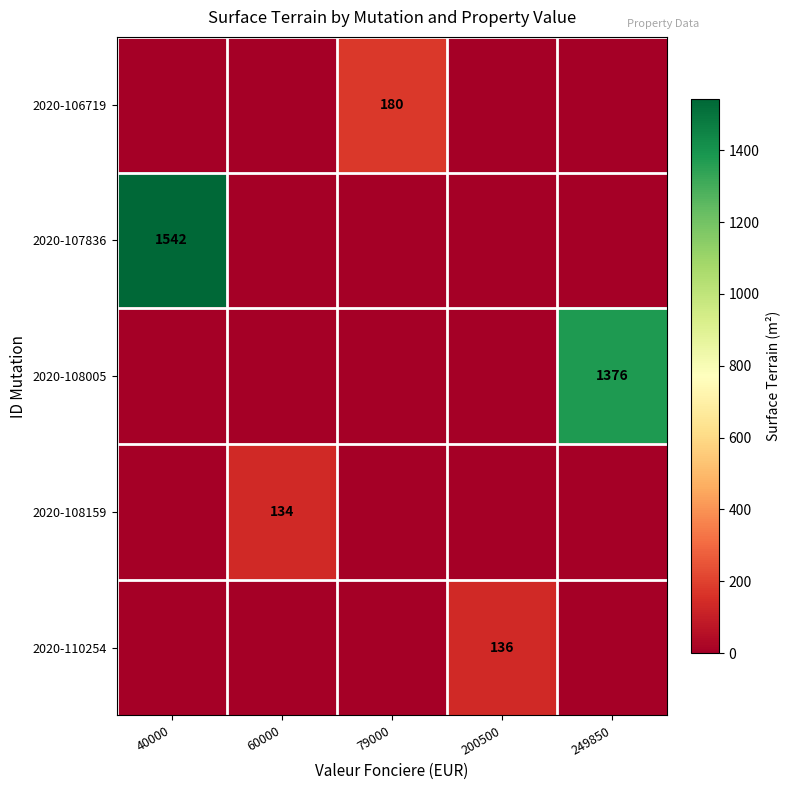

At how many categories does at least one series exceed 840?

2